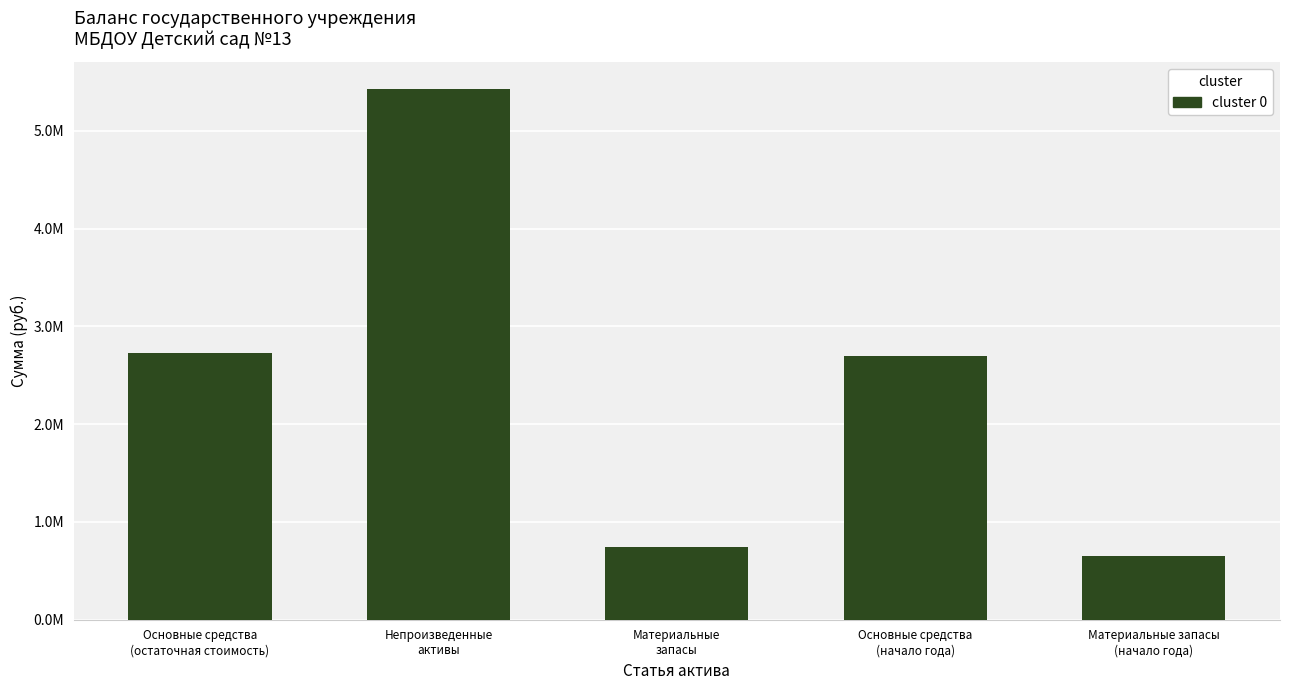

True or false: the data shows 3690500.8 at Основные средства
(остаточная стоимость).

False